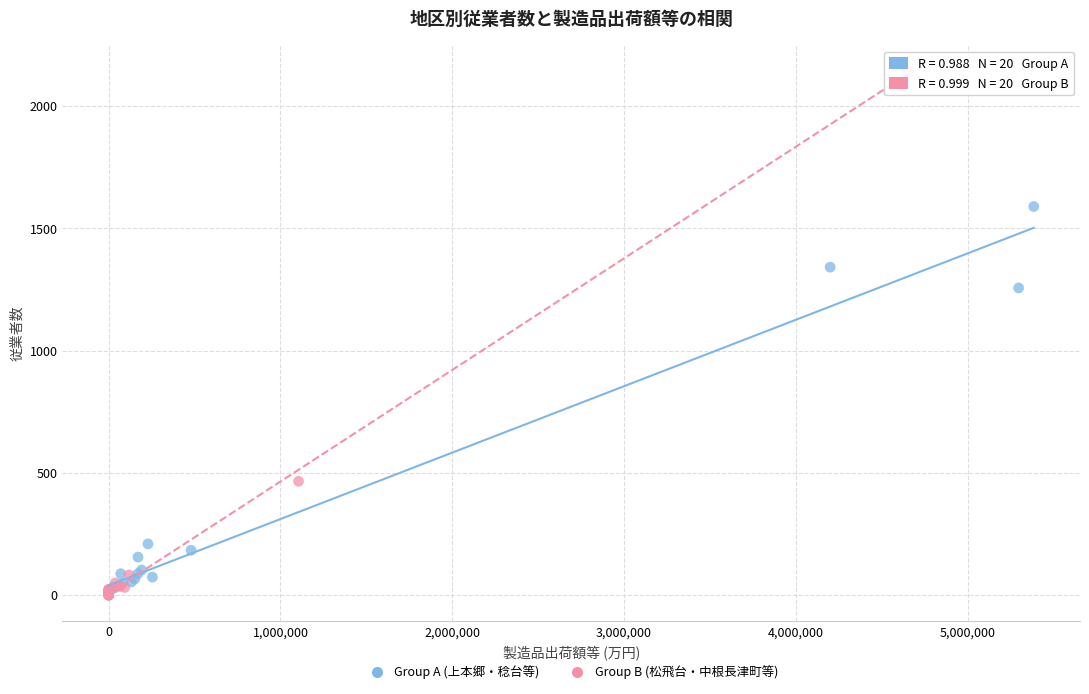

Which series reaches the maximum Y coordinate?

Group B (松飛台・中根長津町等)